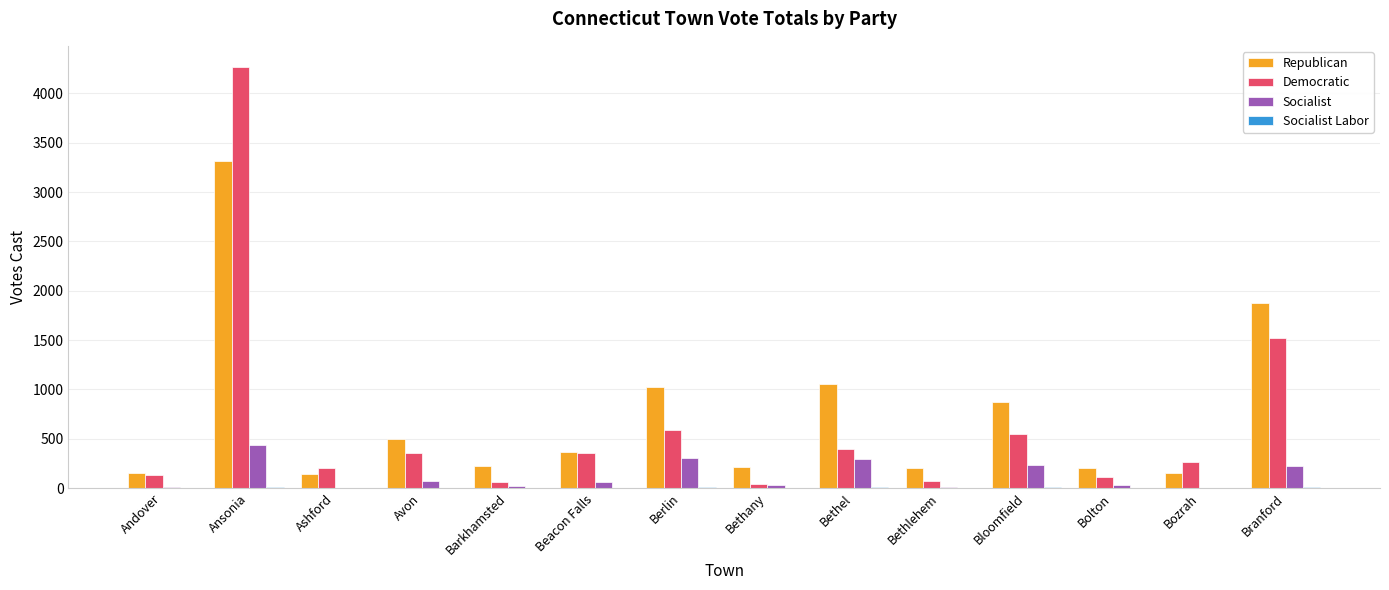

What is the average value of the Socialist series?

125